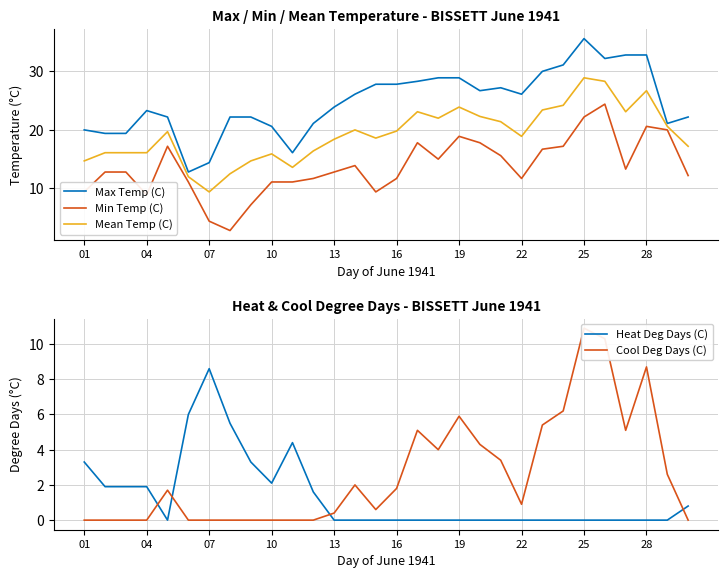

True or false: Max Temp (C) and Min Temp (C) intersect in this chart.

False